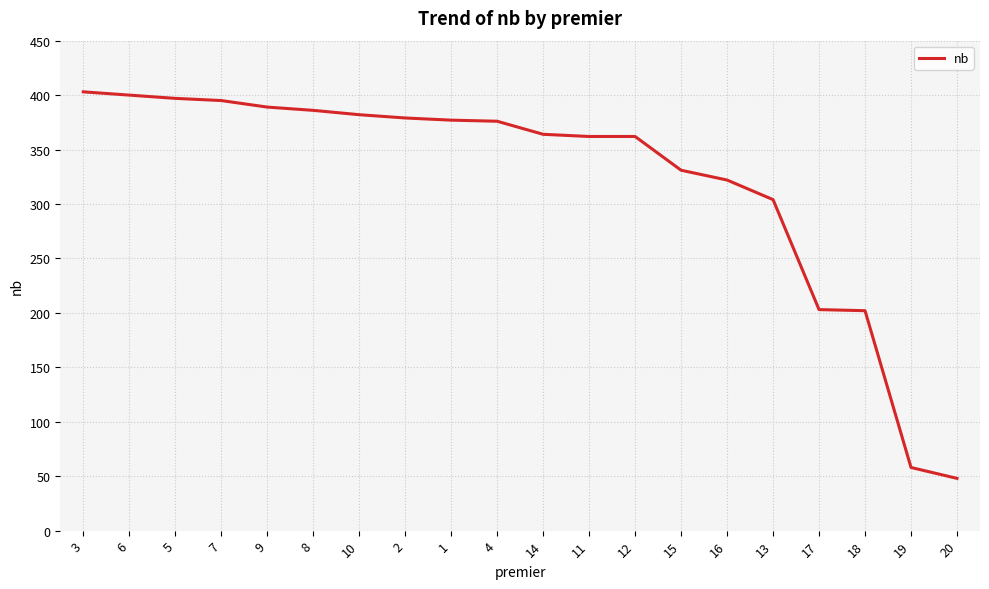

How many values are below 376?

10